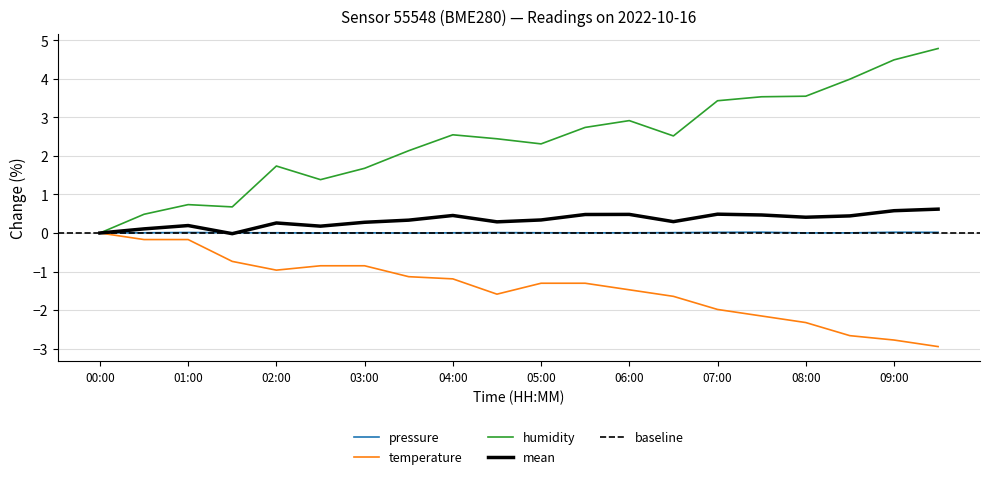

Which series has the largest range (max minus min)?

humidity